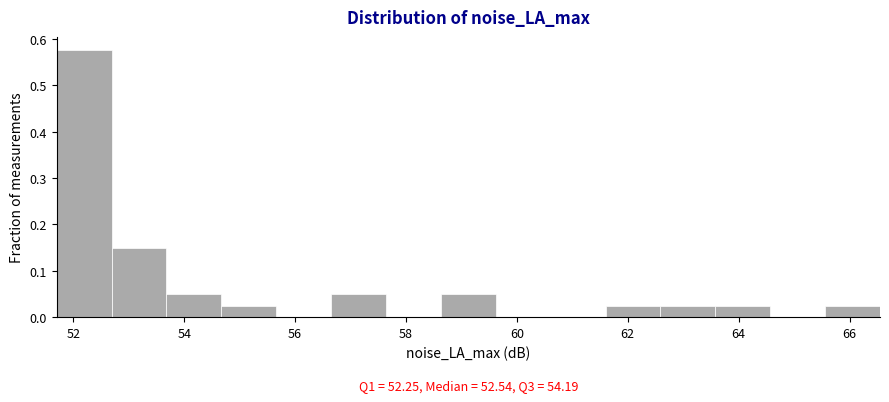

Over which range of the x-axis is the bar tallest?

51.8 to 52.6